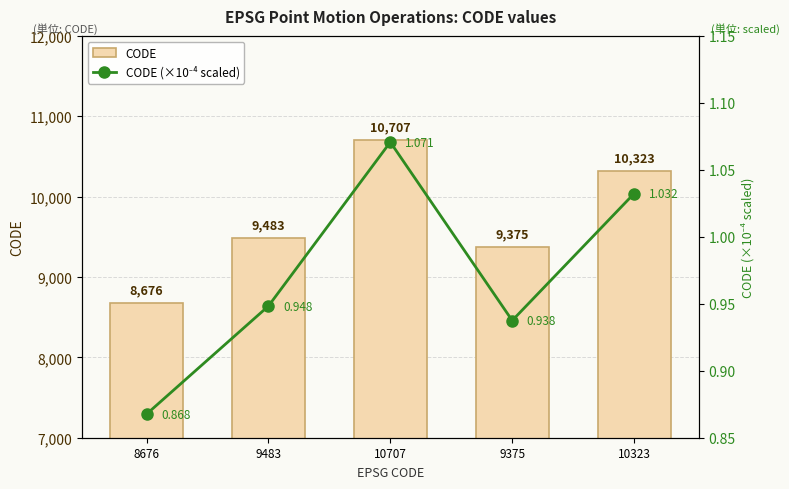

Reading left to right, what are all the values shown in this chart?

CODE: 8676=8676.0	9483=9483.0	10707=10707.0	9375=9375.0	10323=10323.0
CODE (×10⁻⁴ scaled): 8676=0.9	9483=0.9	10707=1.1	9375=0.9	10323=1.0